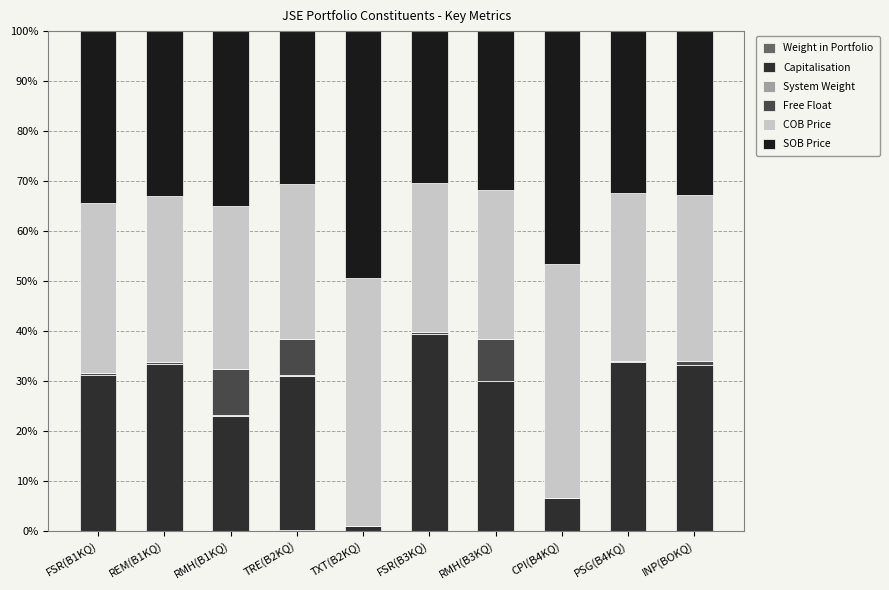

What position from the left is PSG(B4KQ)?

9